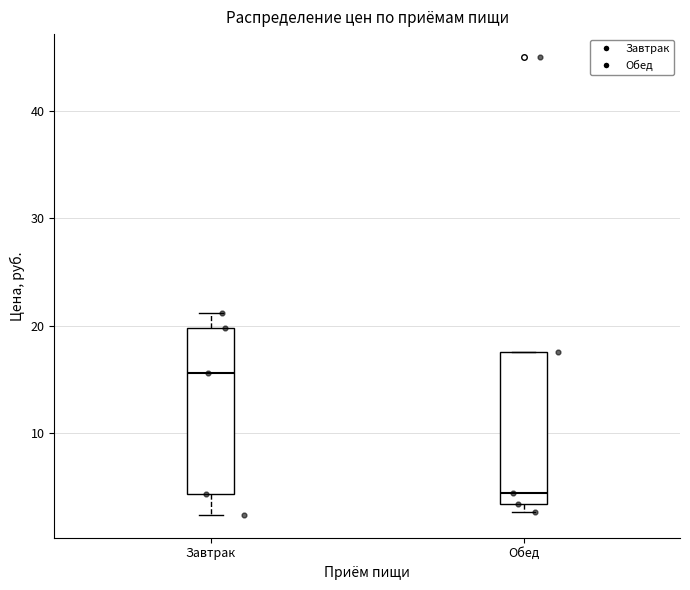

Which box is the tallest, from its lower edge to its upper edge?

Завтрак